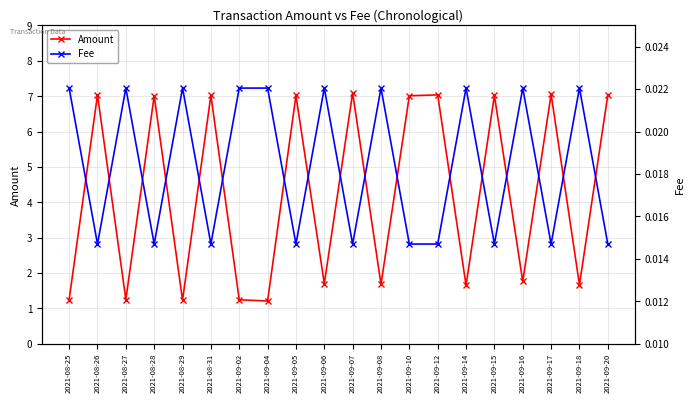

What position from the right is 2021-09-16?

4